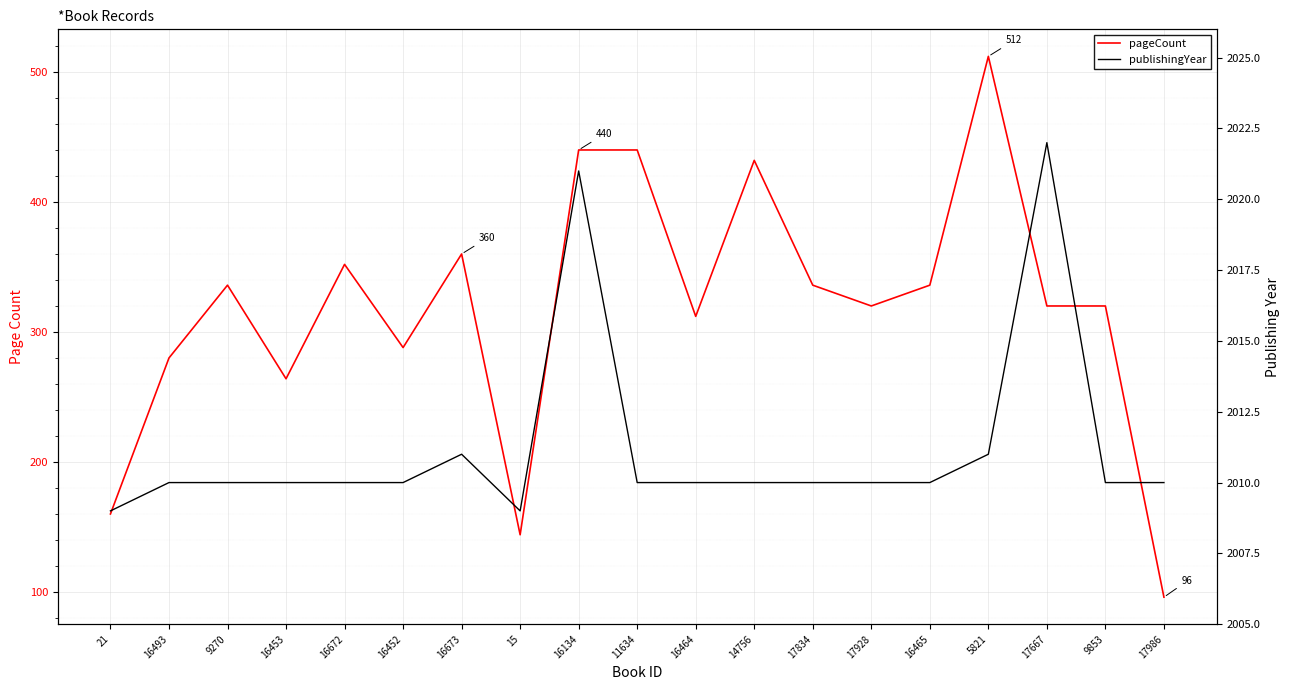

What is the smallest value displayed?

96